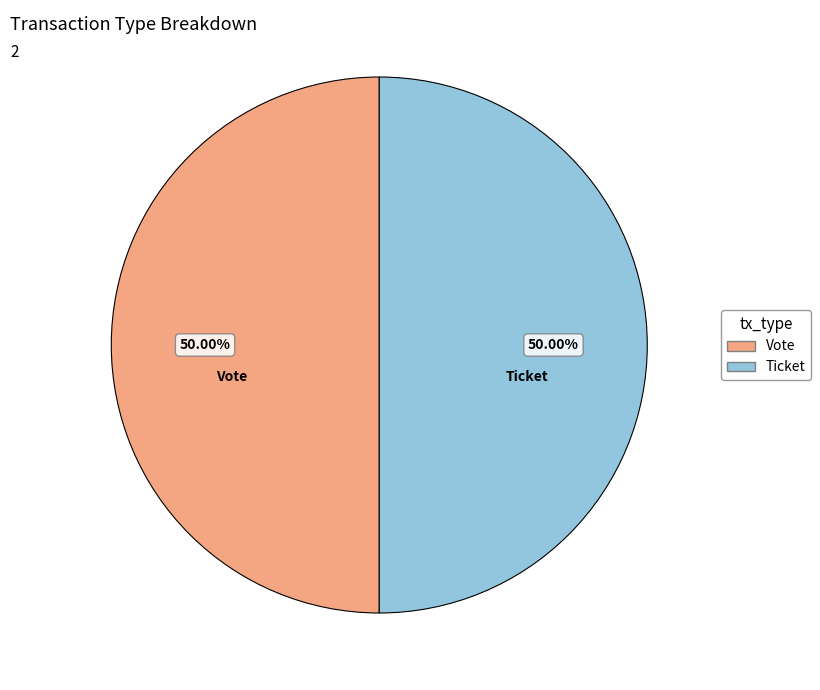

Do Vote and Ticket together represent more than half of the pie?

Yes